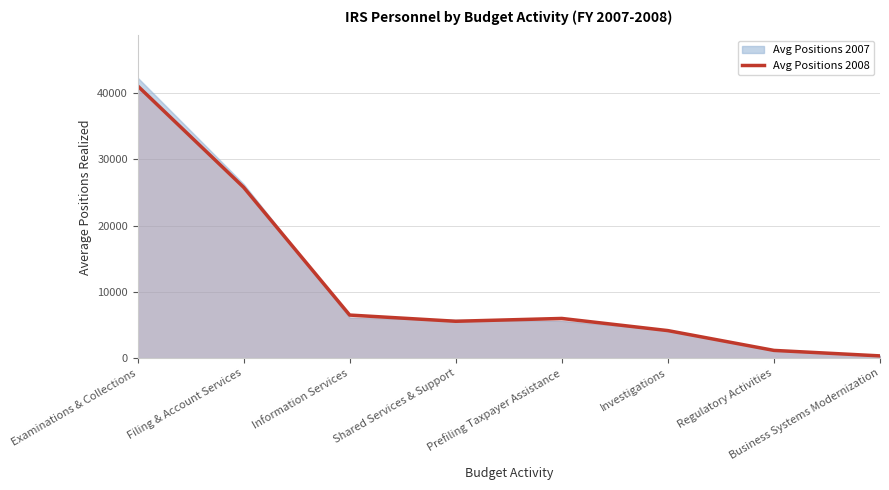

What is the change in value from Information Services to Investigations?

-2345